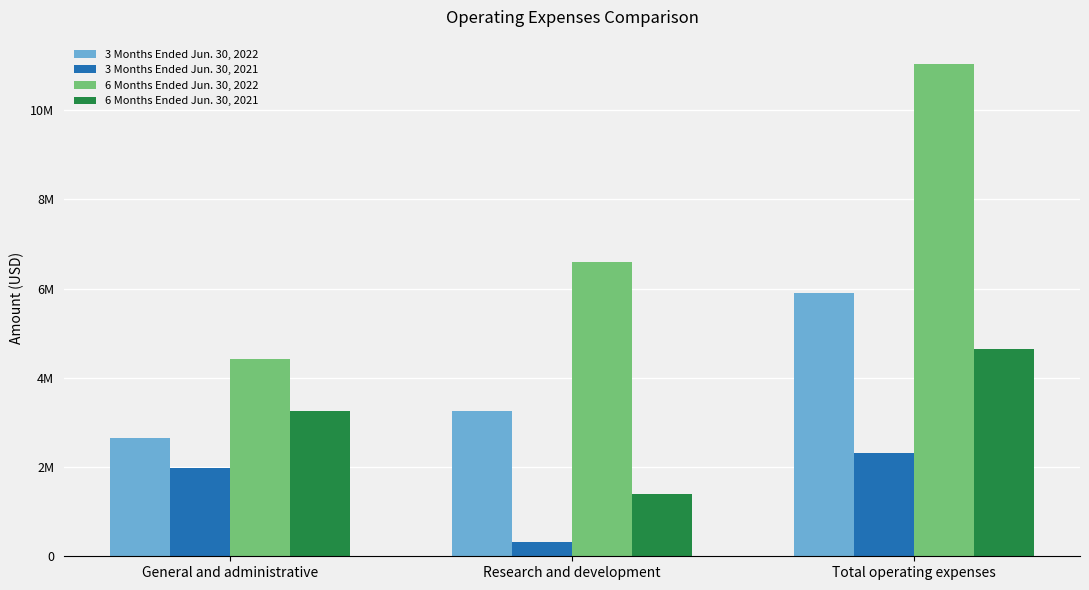

What is the value of the 6 Months Ended Jun. 30, 2021 bar at the 1st from the left?

3262544